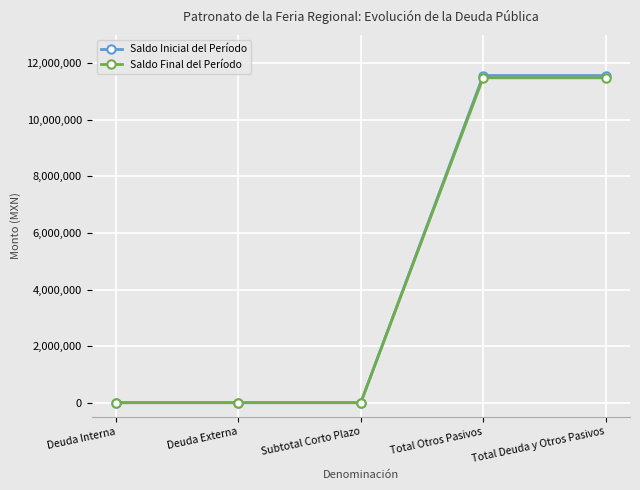

What position from the right is Subtotal Corto Plazo?

3